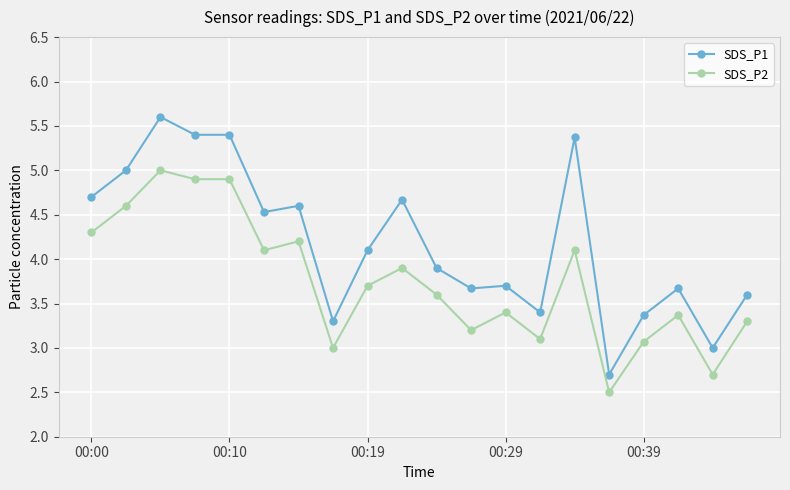

What is the minimum value shown in the chart?

2.5